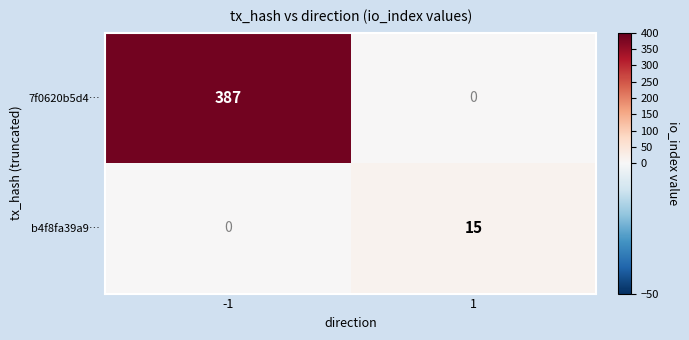

What is the approximate value of 7f0620b5d4… at -1, to the nearest 5?

385